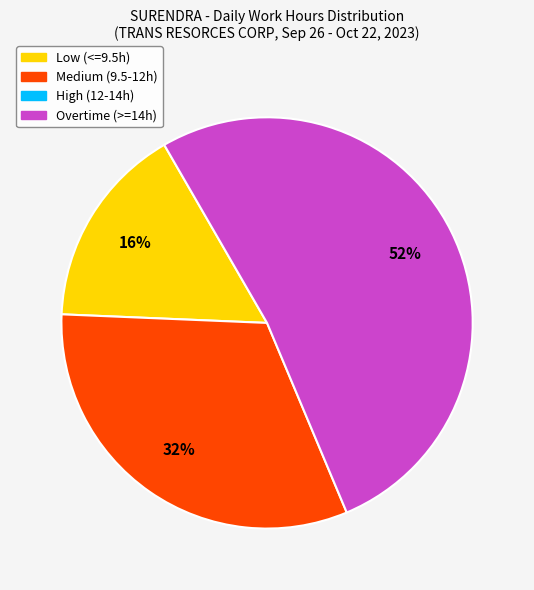

To the nearest percent, what is the average slice percentage?

33%